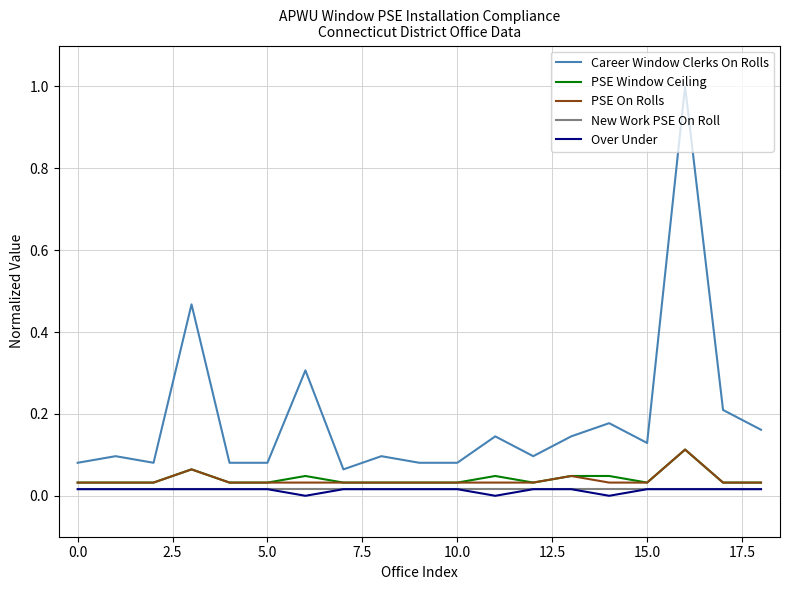

Which series has the largest total across all categories?

Career Window Clerks On Rolls